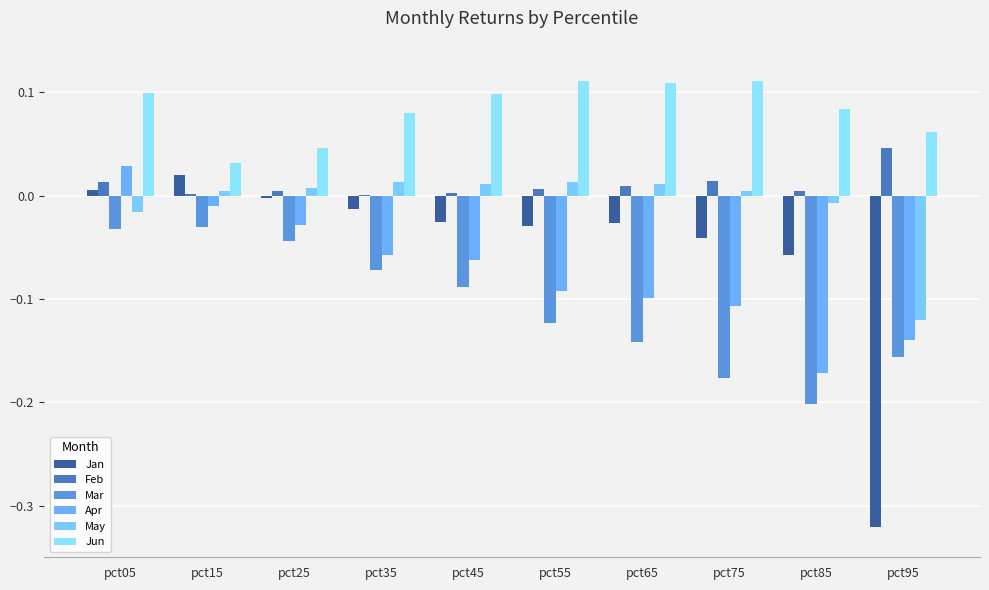

What is the value of the Mar bar at the 5th from the left?

-0.1